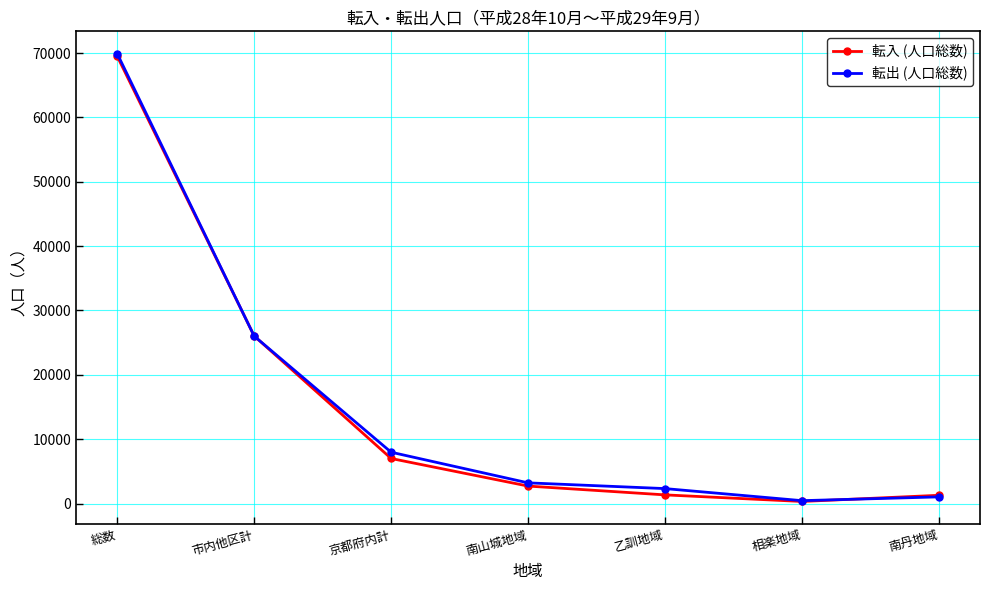

Which series changed the most between 総数 and 市内他区計?

転出 (人口総数)